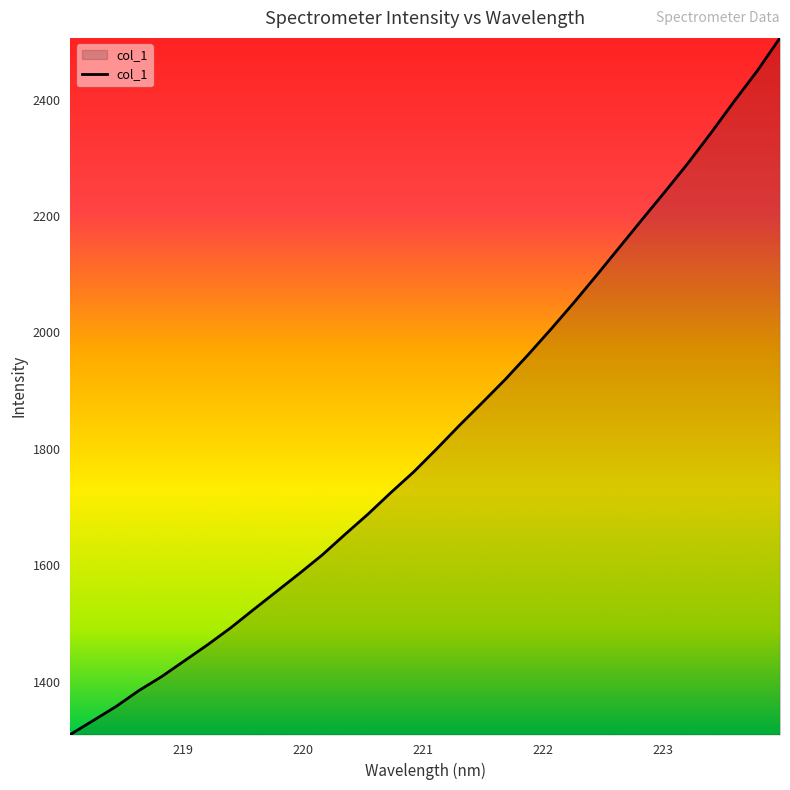

What is the smallest value displayed?

1309.2